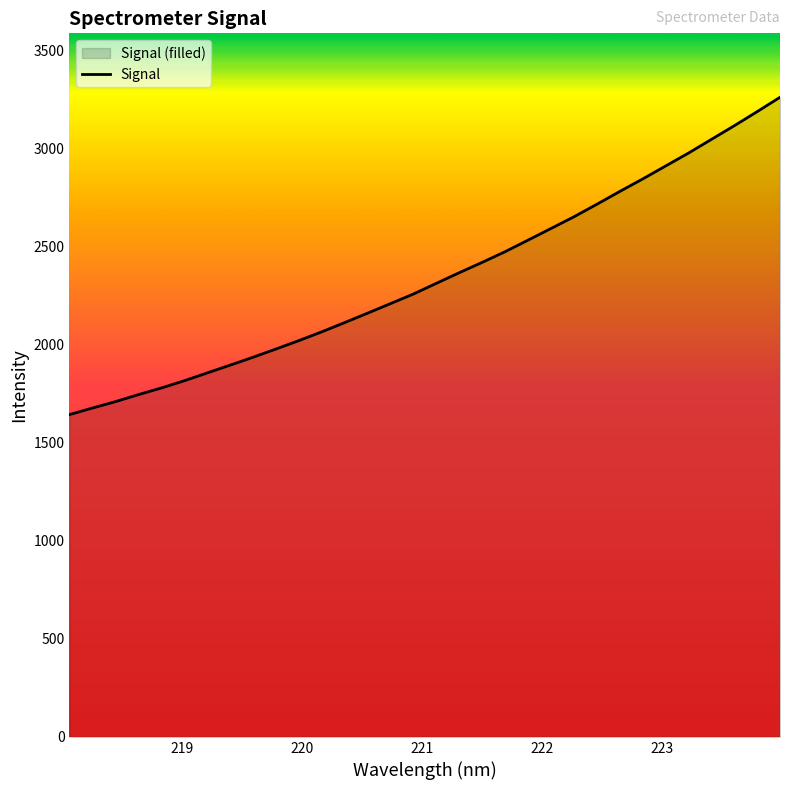

What is the greatest value displayed?

3263.4